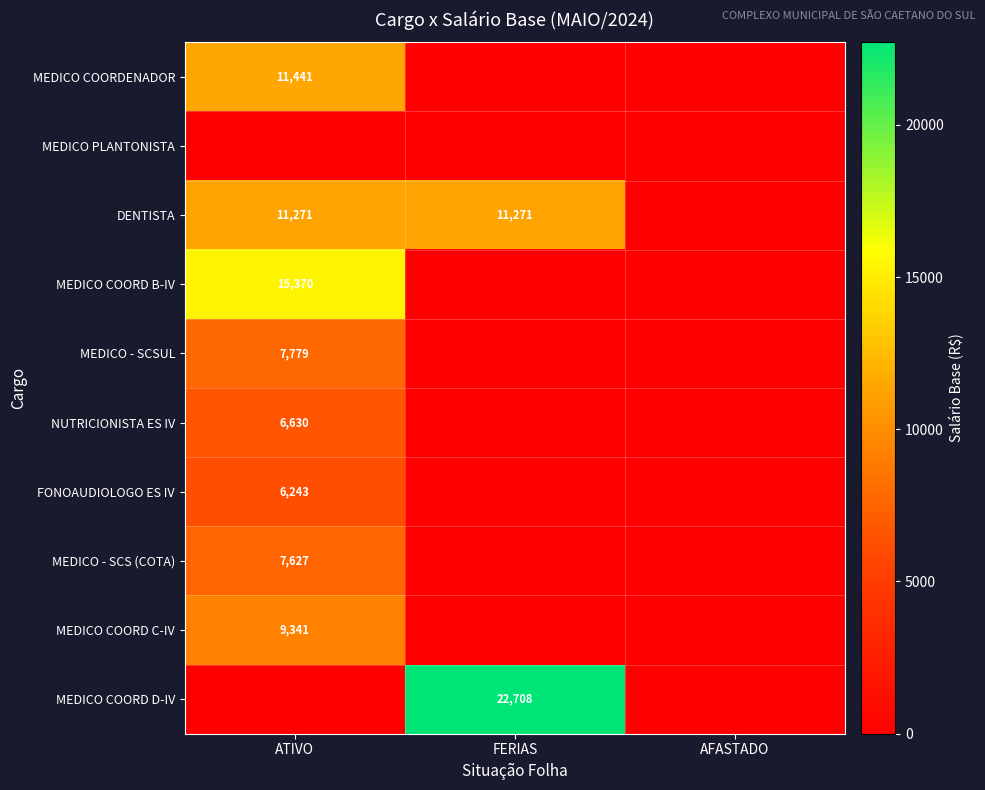

The MEDICO COORDENADOR series shows 7810.6 at ATIVO. True or false?

False